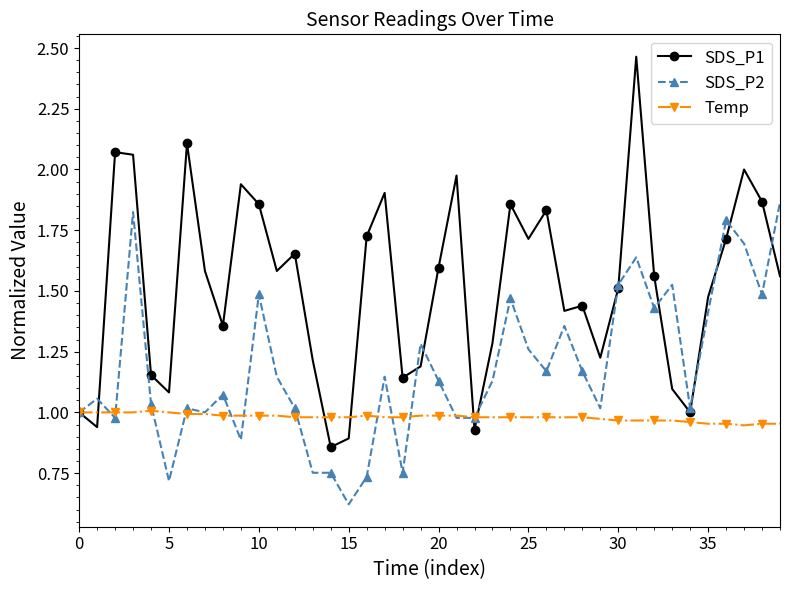

Which series has the largest range (max minus min)?

SDS_P1